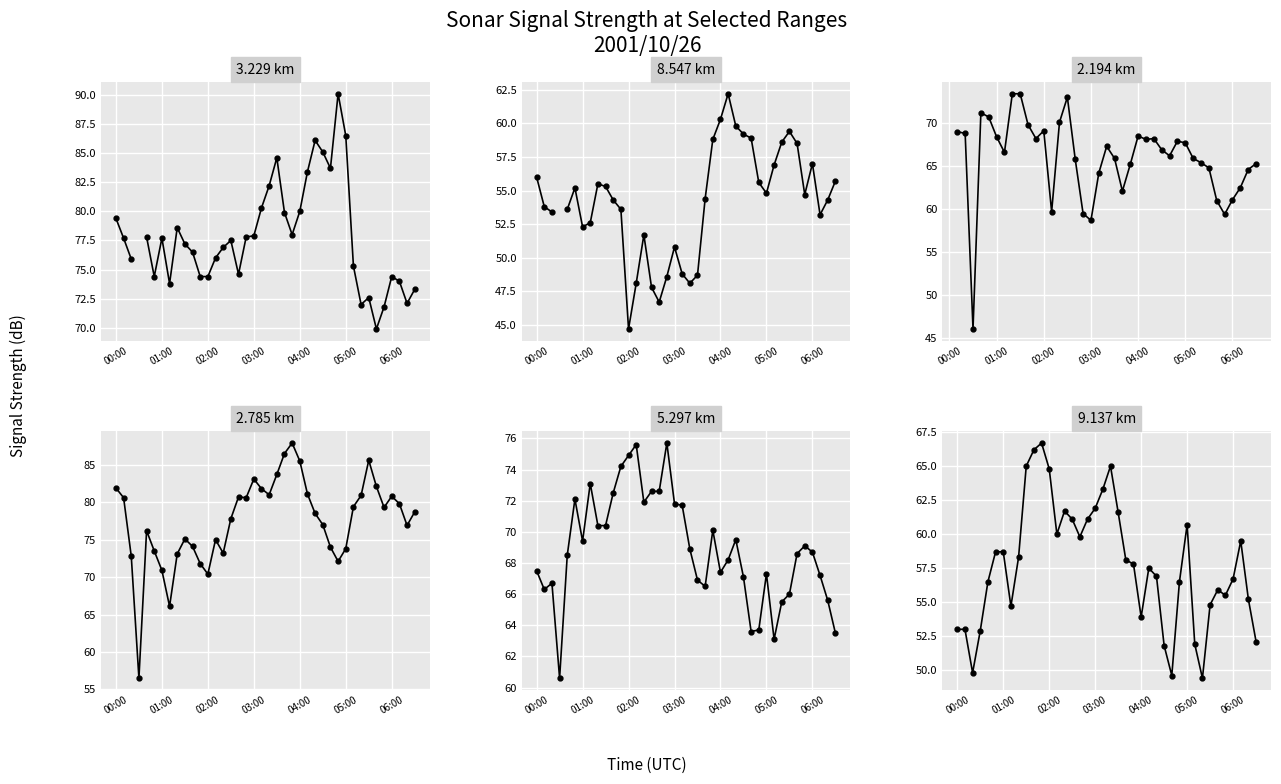

What is the value of the 5.297 km point at the 30th from the left?

63.7